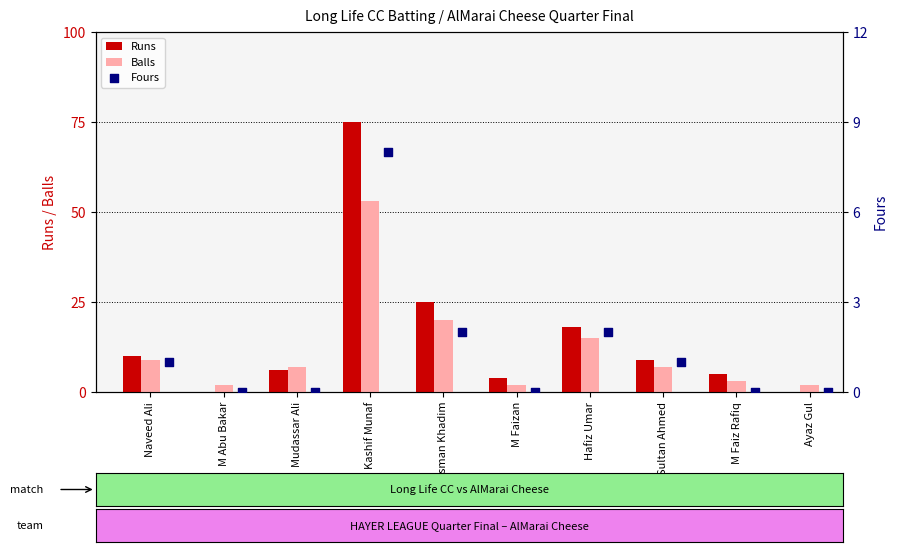

At which label is Balls closest to 27?

Usman Khadim